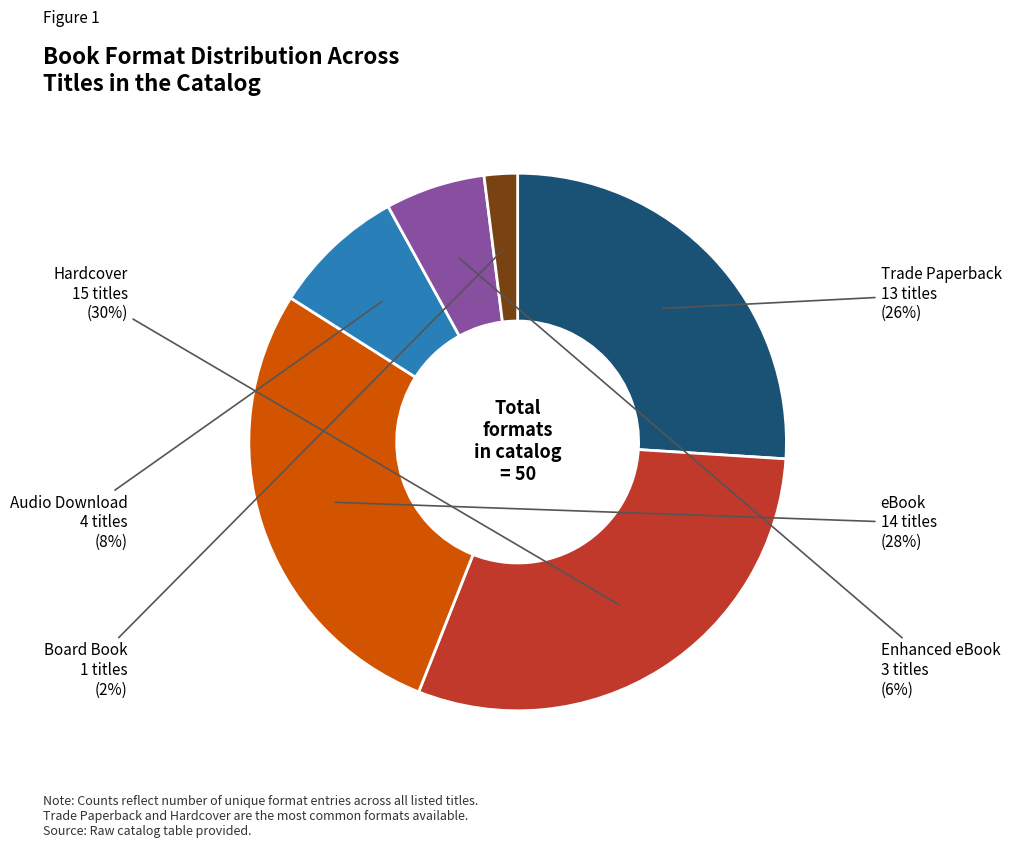

Is there a majority slice in this chart?

No